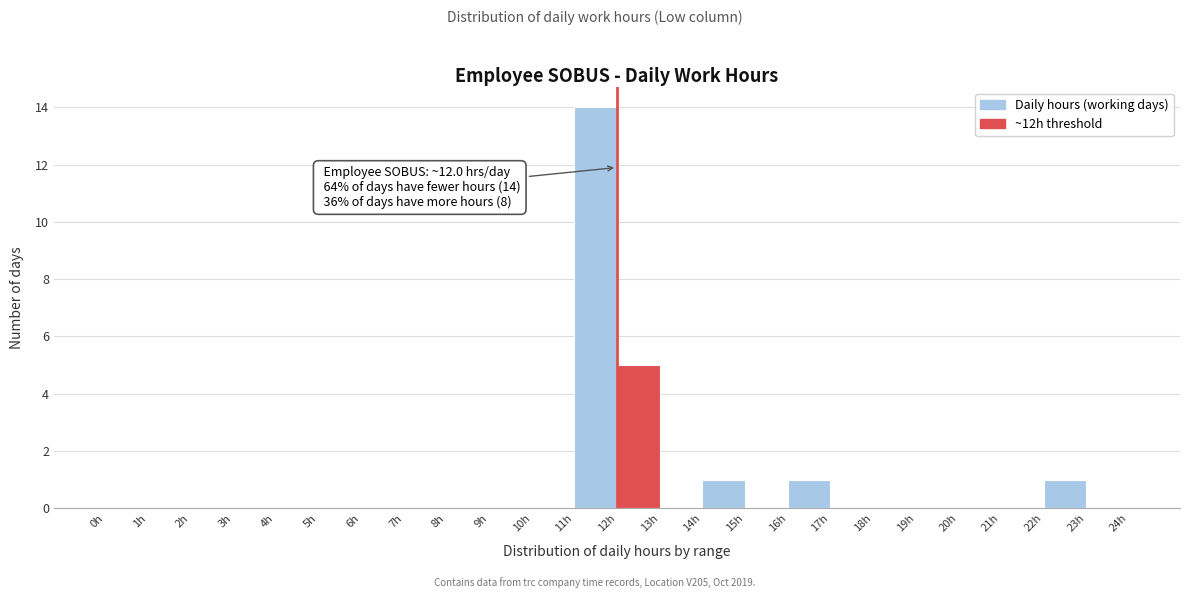

Over which range of the x-axis is the bar tallest?

11 to 12